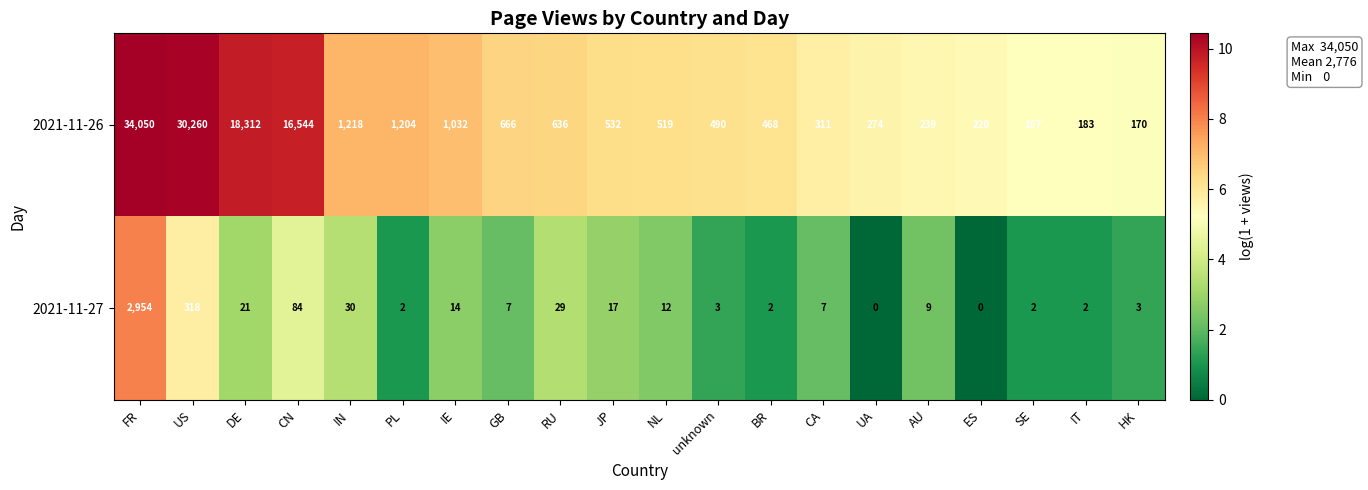

What is the maximum value shown in the chart?

34050